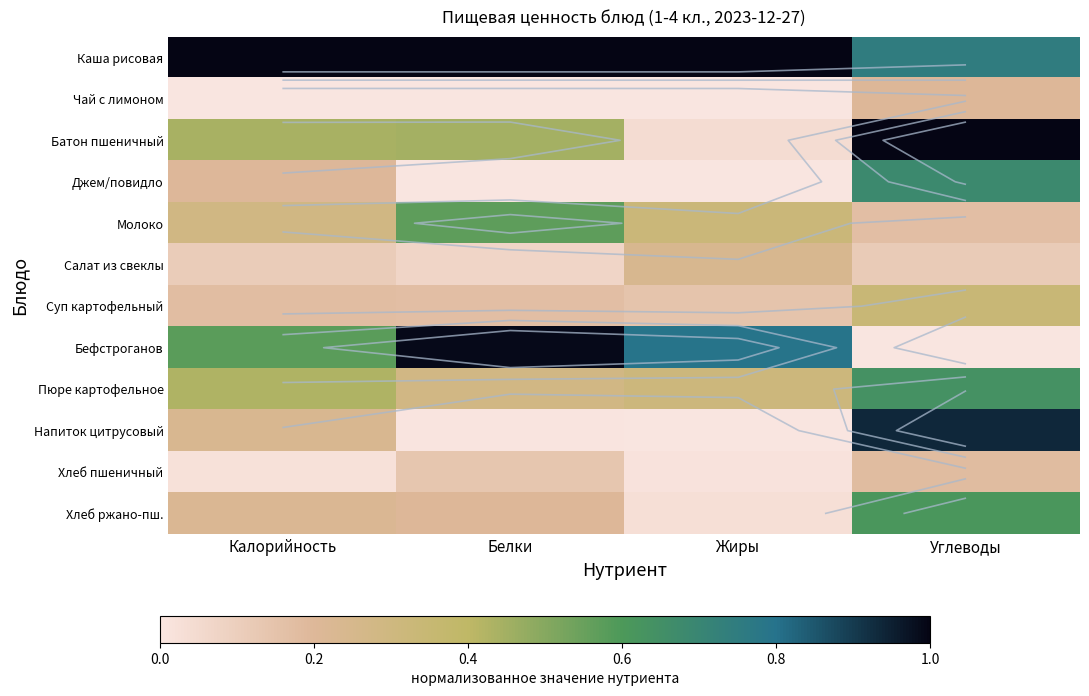

True or false: Джем/повидло has a value of 0.2 at Калорийность.

True